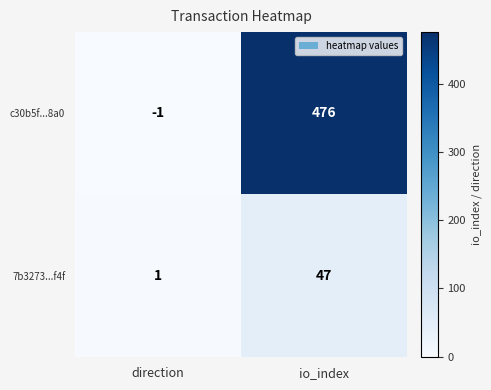

At which label does 7b3273...f4f reach its minimum?

direction